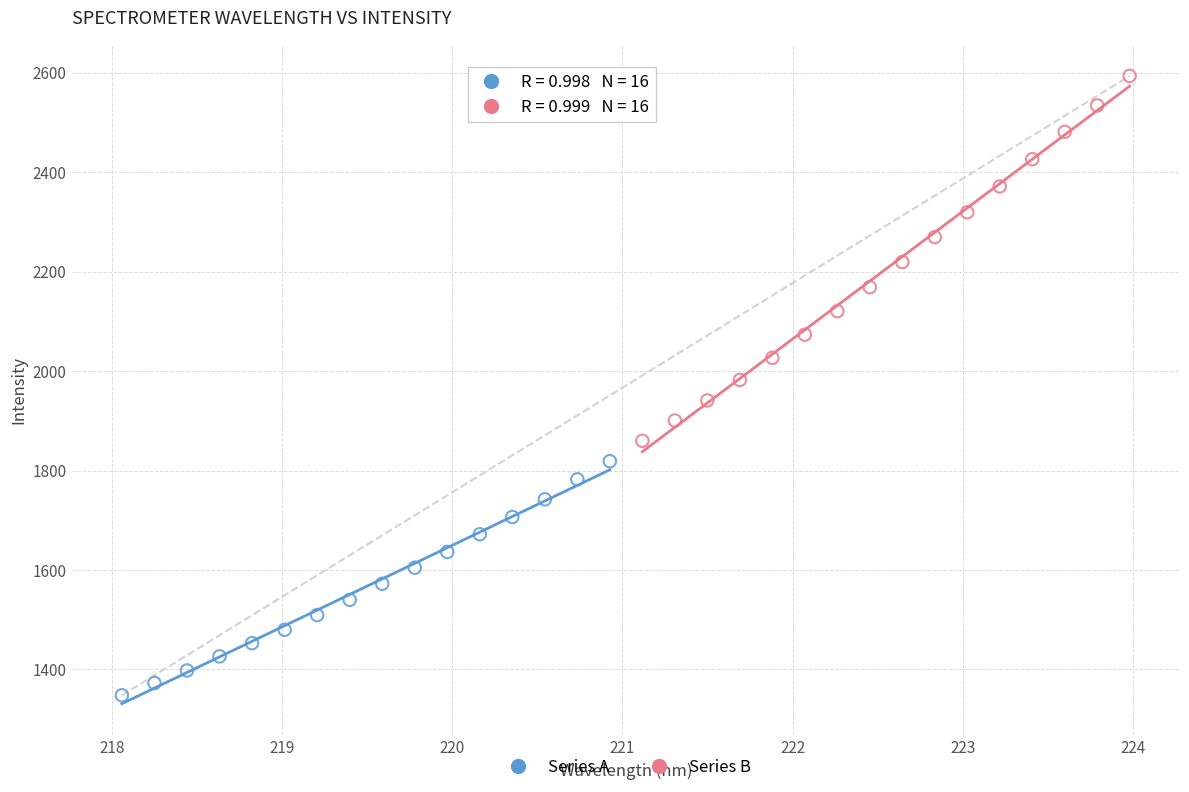

Which series contains the lowest Y value?

Series A